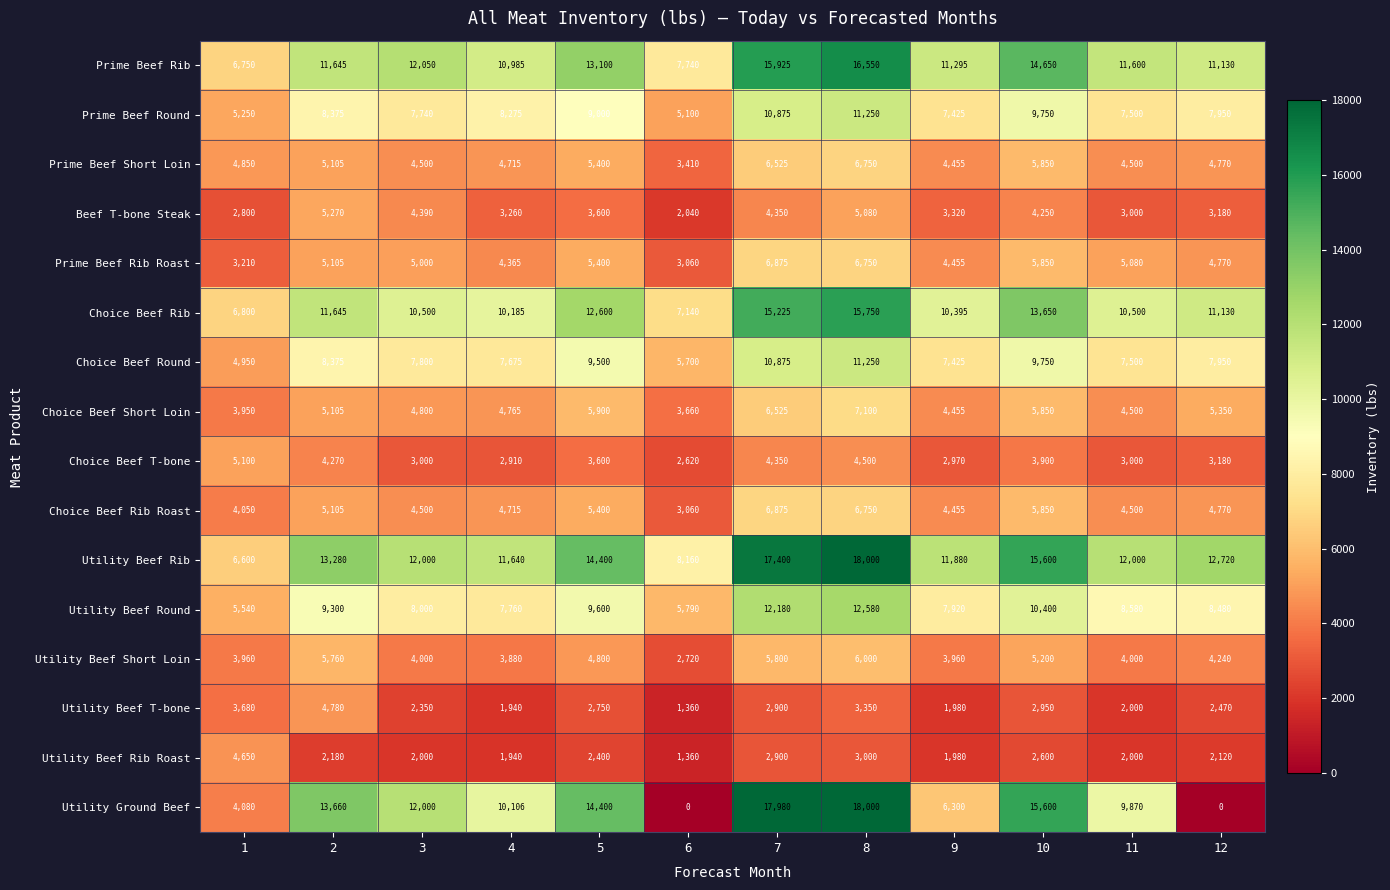

What is the sum of all Prime Beef Round values?

98490